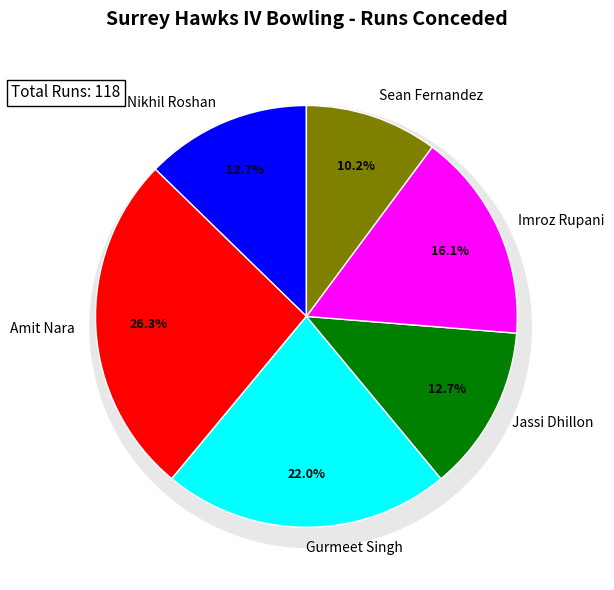

What is the largest slice in the pie chart?

Amit Nara